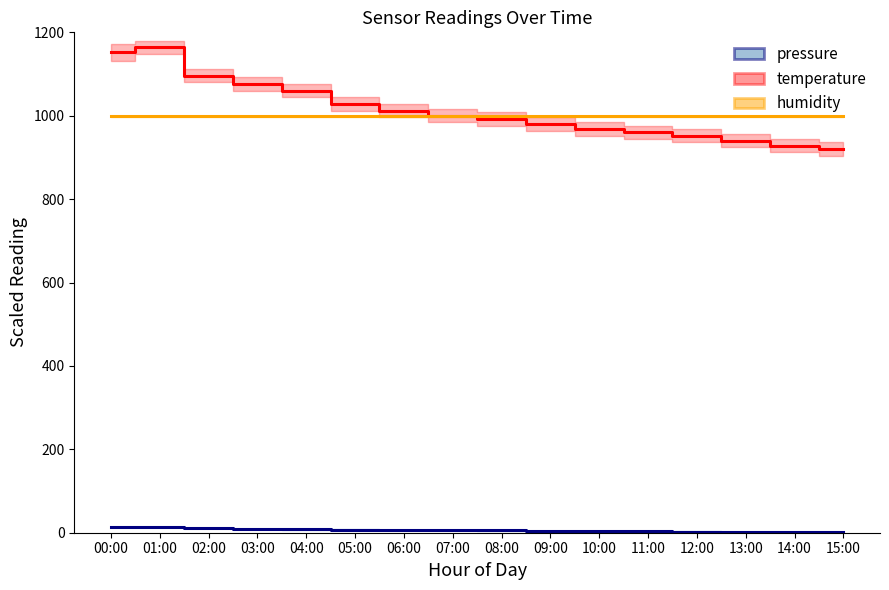

True or false: pressure has a value of 6.0 at 11:00.

False